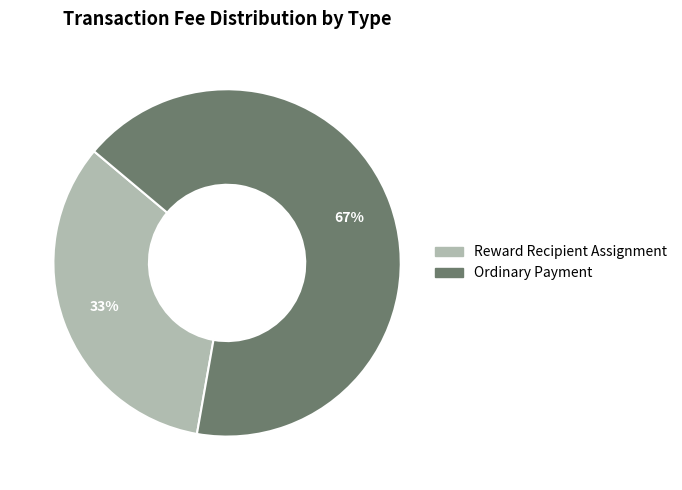

What is the smallest slice in the pie chart?

Reward Recipient Assignment